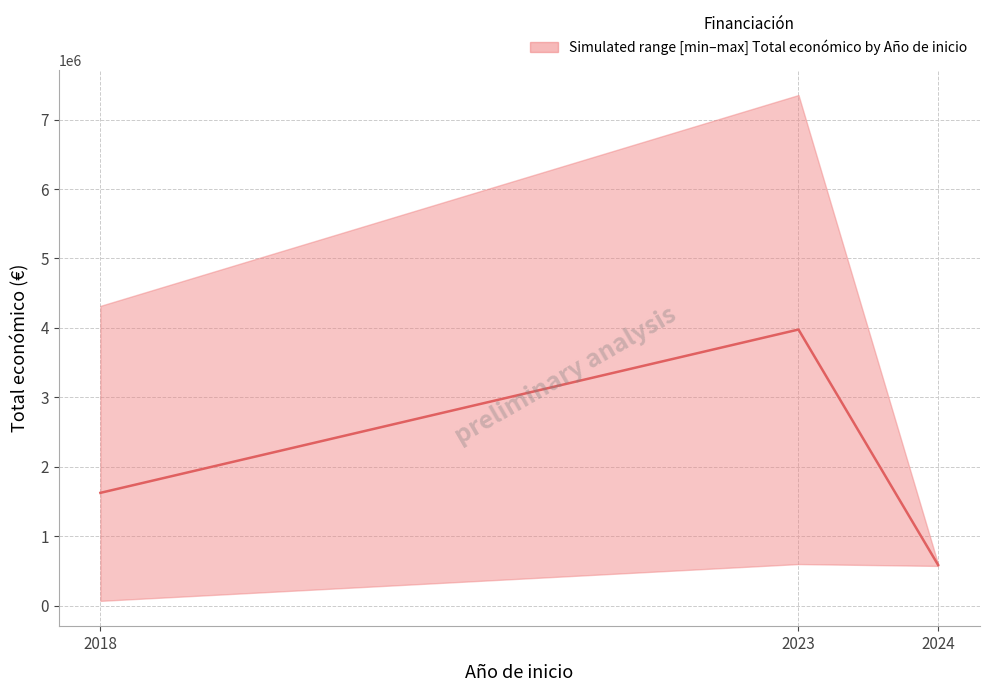

The chart shows a value of 585588.0 at 2024. True or false?

True